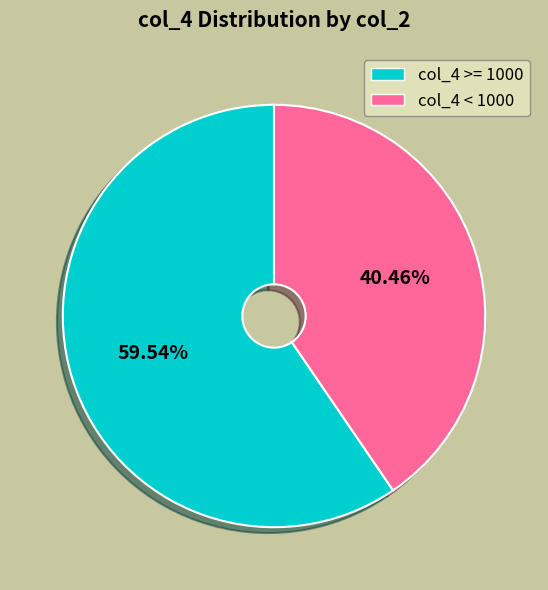

How many segments does this pie chart have?

2